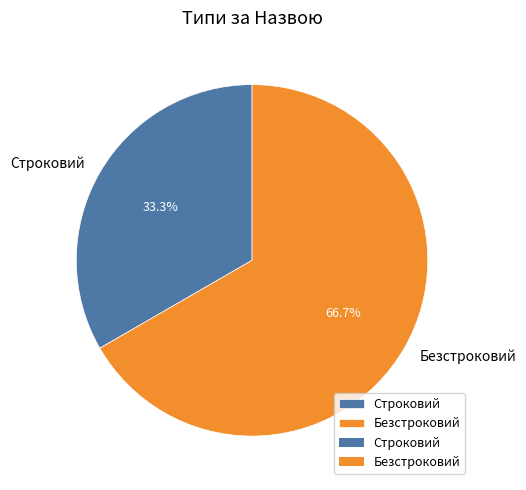

Approximately how many times larger is the value at Безстроковий compared to Строковий?

2.0